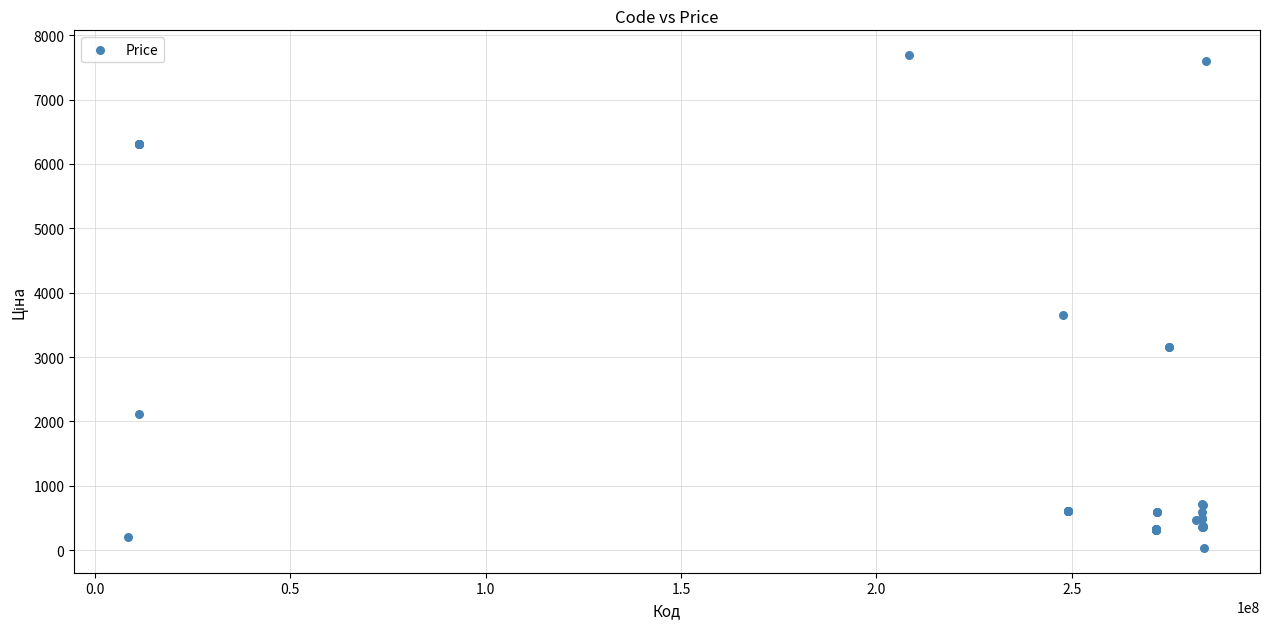

What Y value in the scatter plot is closest to 3862?

3646.5